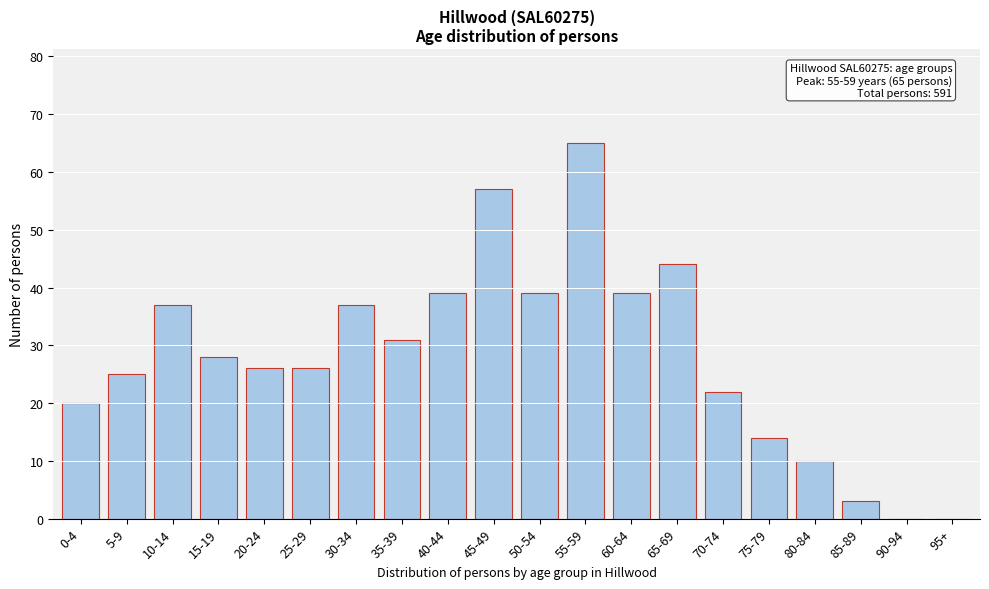

Reading left to right, transcribe all the data shown in this chart.

0-4=20	5-9=25	10-14=37	15-19=28	20-24=26	25-29=26	30-34=37	35-39=31	40-44=39	45-49=57	50-54=39	55-59=65	60-64=39	65-69=44	70-74=22	75-79=14	80-84=10	85-89=3	90-94=0	95+=0